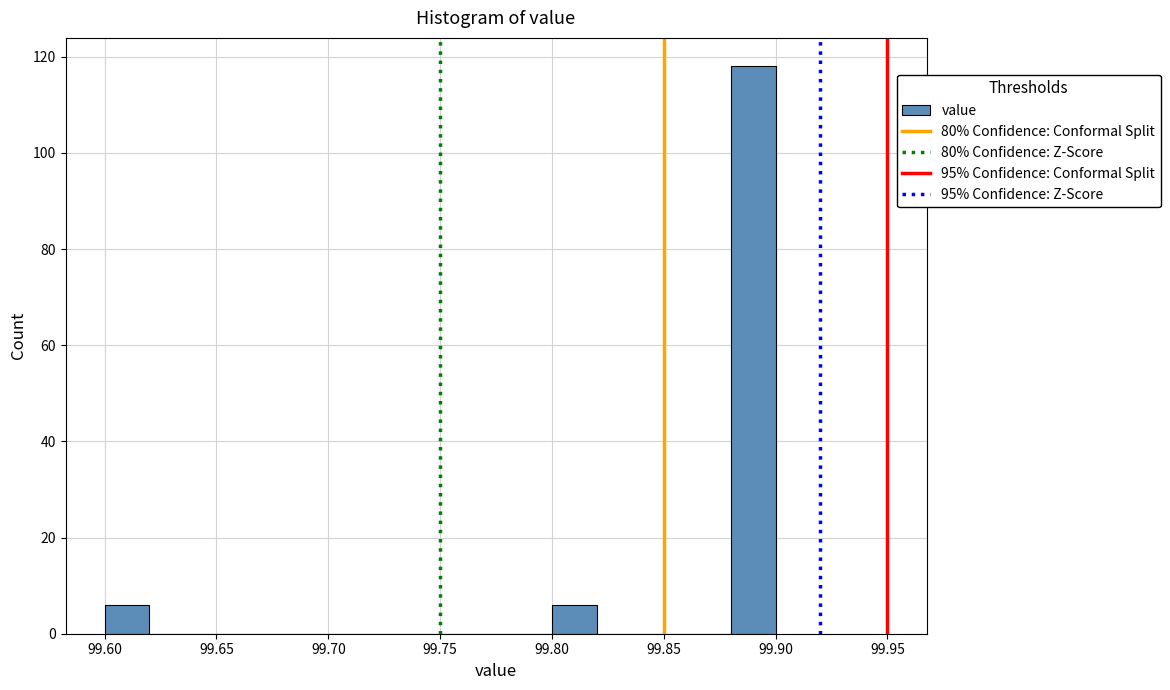

Reading left to right, list every bar in this chart as the range it spans on the x-axis followed by its height. The values are not printed on the chart, so give them approximately, as read against the axis.

99.60 to 99.62: 6
99.62 to 99.64: 0
99.64 to 99.66: 0
99.66 to 99.68: 0
99.68 to 99.70: 0
99.70 to 99.72: 0
99.72 to 99.74: 0
99.74 to 99.76: 0
99.76 to 99.78: 0
99.78 to 99.80: 0
99.80 to 99.82: 6
99.82 to 99.84: 0
99.84 to 99.86: 0
99.86 to 99.88: 0
99.88 to 99.90: 118